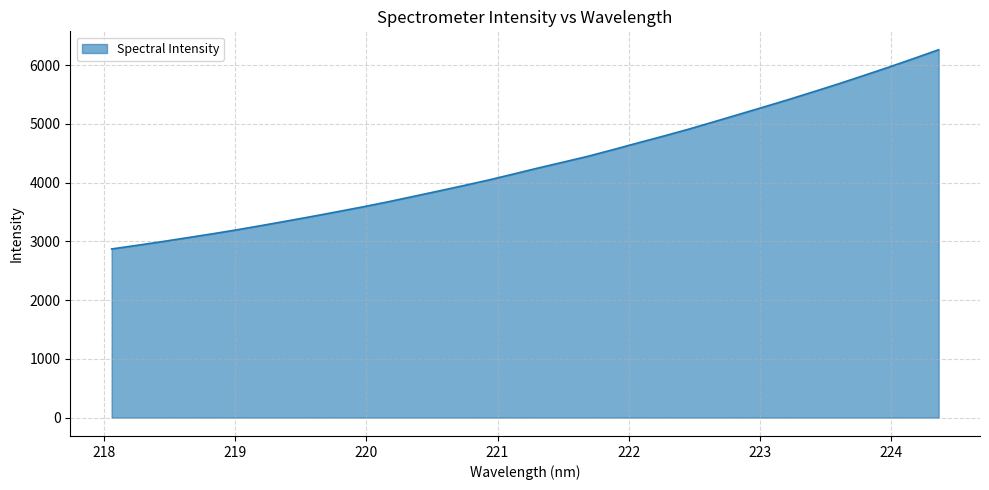

What is the difference between the maximum and minimum values?

3392.9